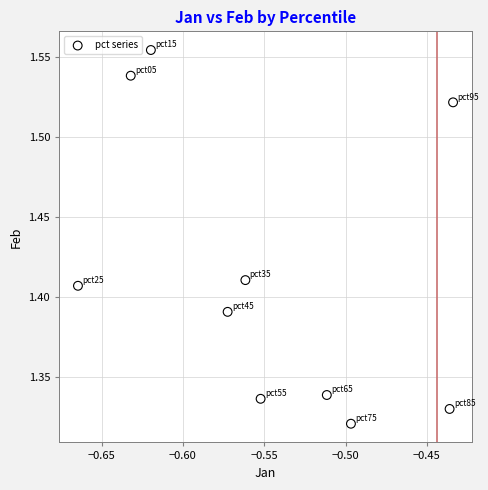

What is the average X value?

-0.5